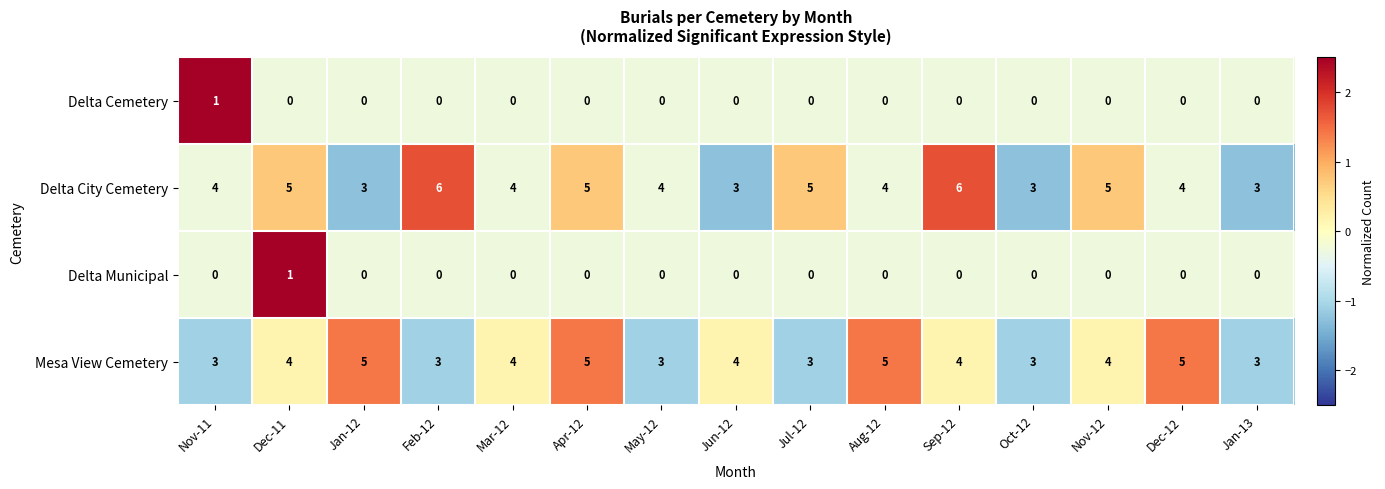

Count the Mesa View Cemetery values in the range 3 to 5.

15